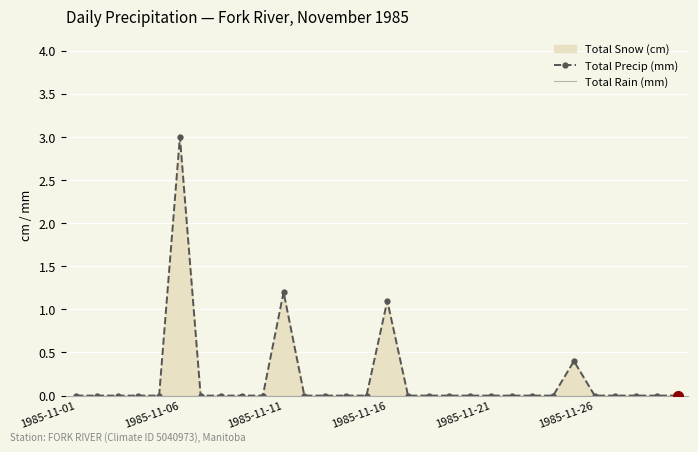

True or false: Total Precip (mm) and Total Rain (mm) intersect in this chart.

False